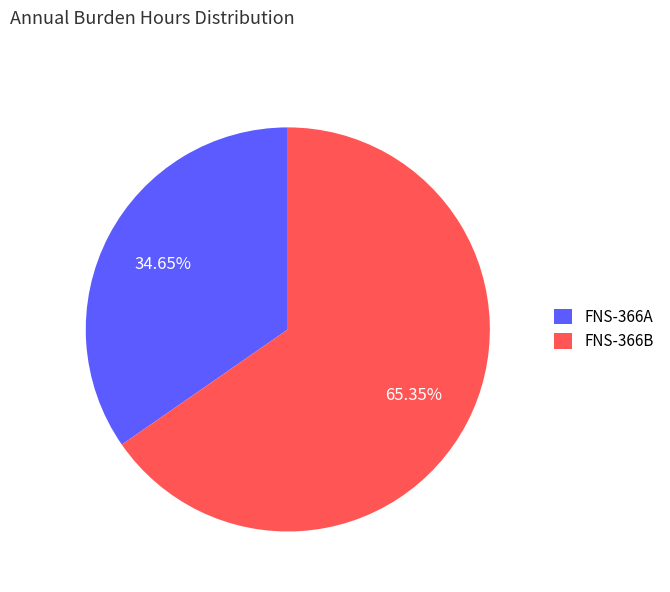

Rank the categories by value from lowest to highest.

FNS-366A, FNS-366B